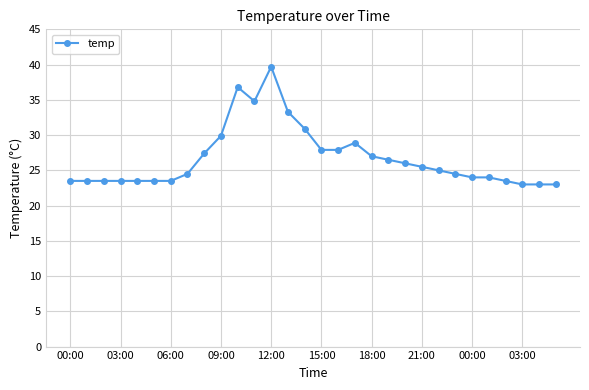

What is the difference between the second highest and minimum values?

13.8